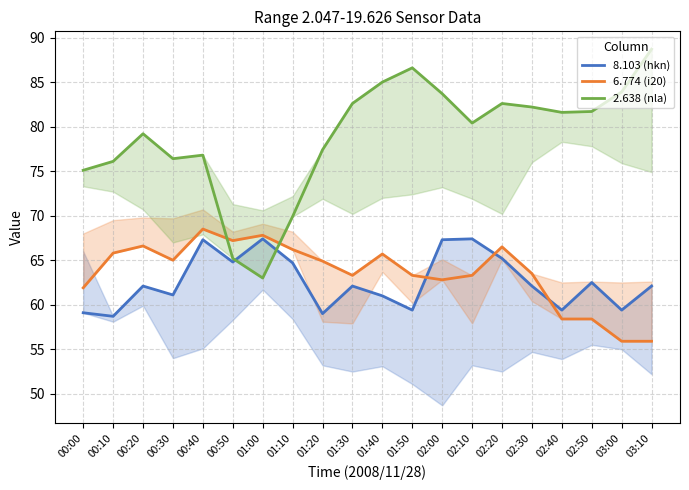

How many interior local valleys does the 8.103 (hkn) series have?

7